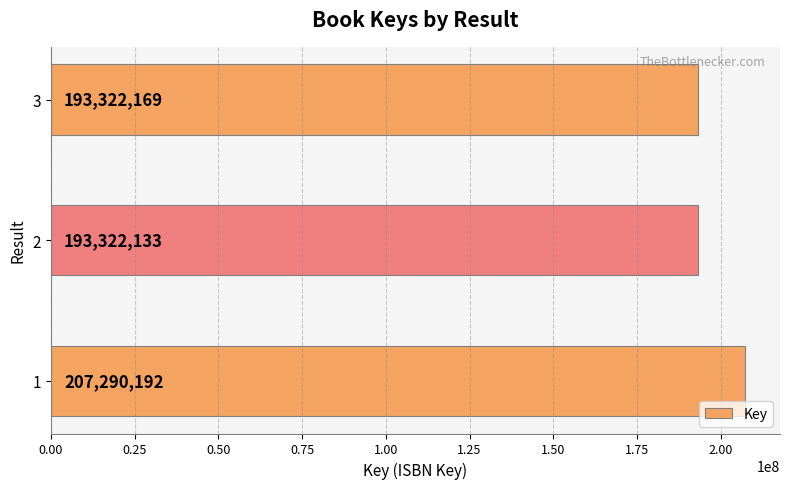

What is the ratio of the value at 1 to the value at 3?

1.1